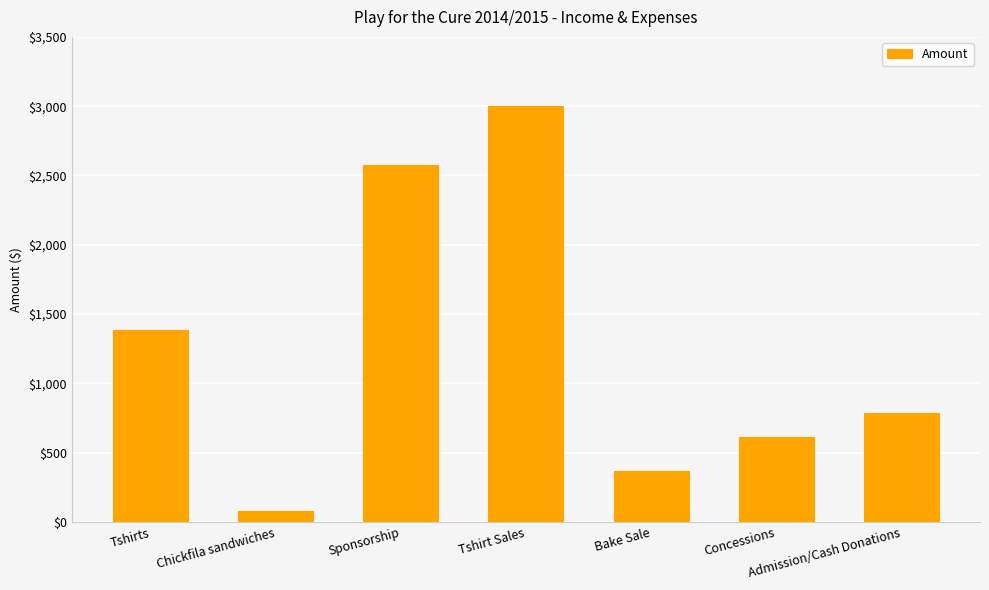

What is the sum of all values?

8797.5